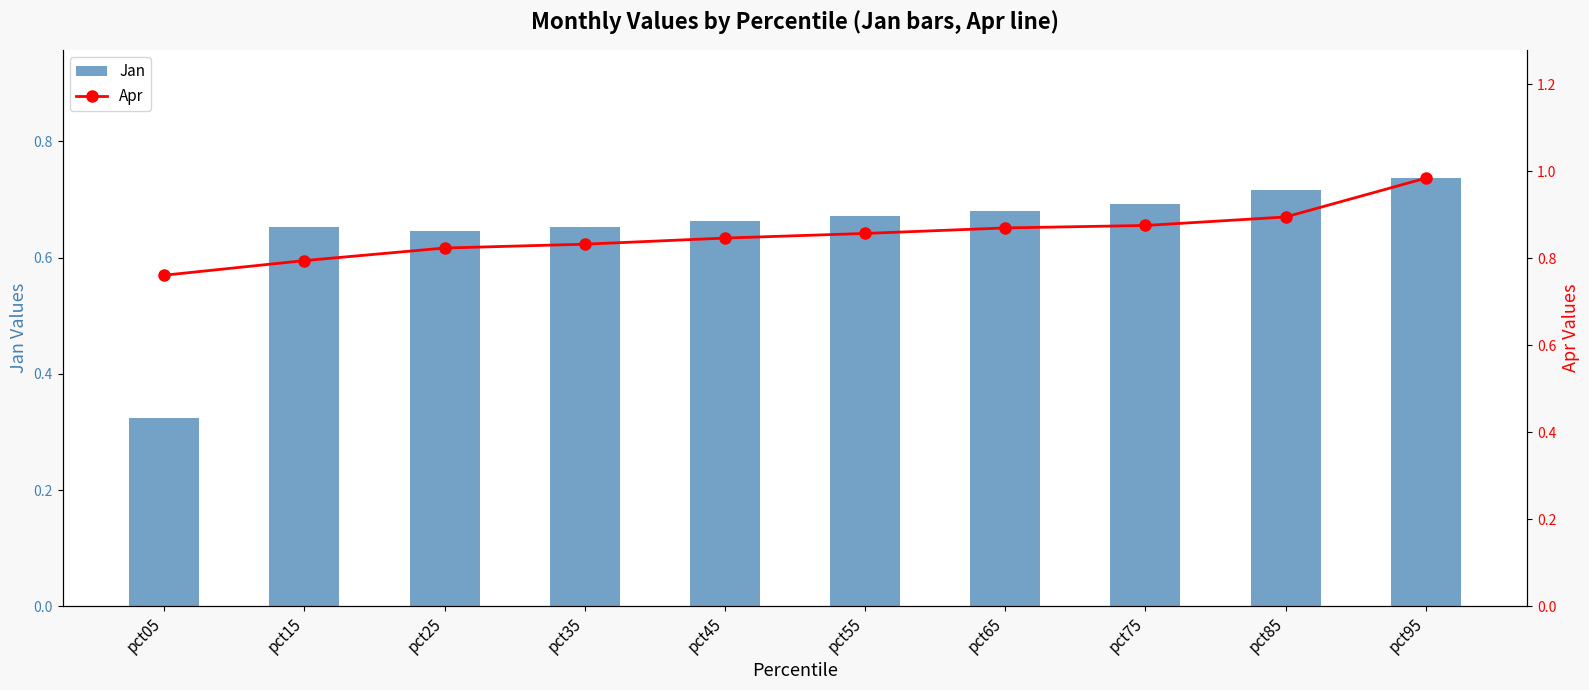

What is the difference between the maximum and minimum values in the Apr series?

0.2